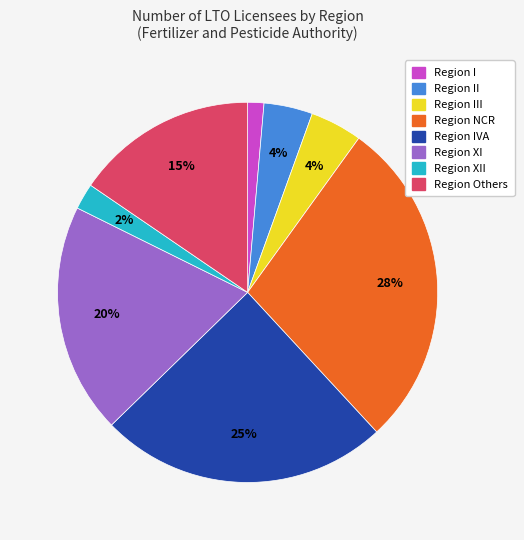

To the nearest percent, what is the average slice percentage?

12%